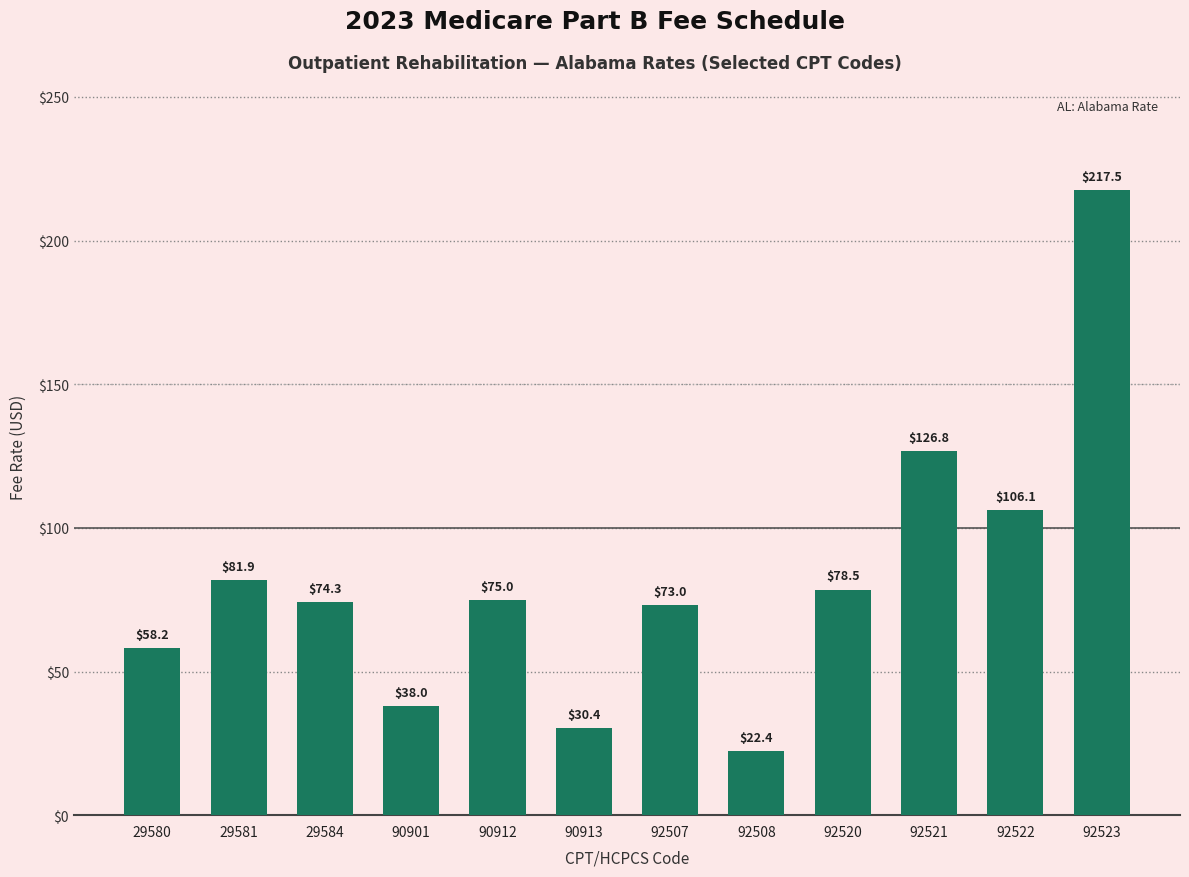

Are the bars grouped side by side (vs. stacked)?

No